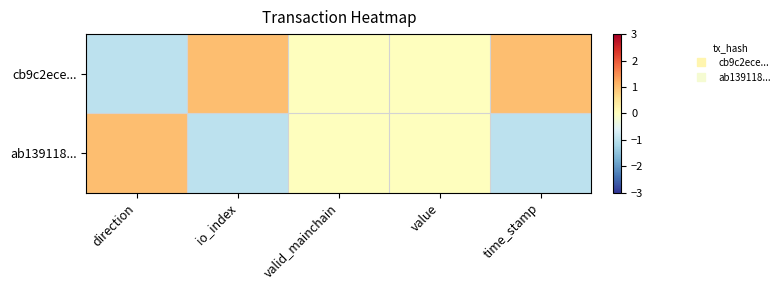

Reading right to left, transcribe all the data shown in this chart.

cb9c2ece...: time_stamp=1	value=0	valid_mainchain=0	io_index=1	direction=-1
ab139118...: time_stamp=-1	value=0	valid_mainchain=0	io_index=-1	direction=1